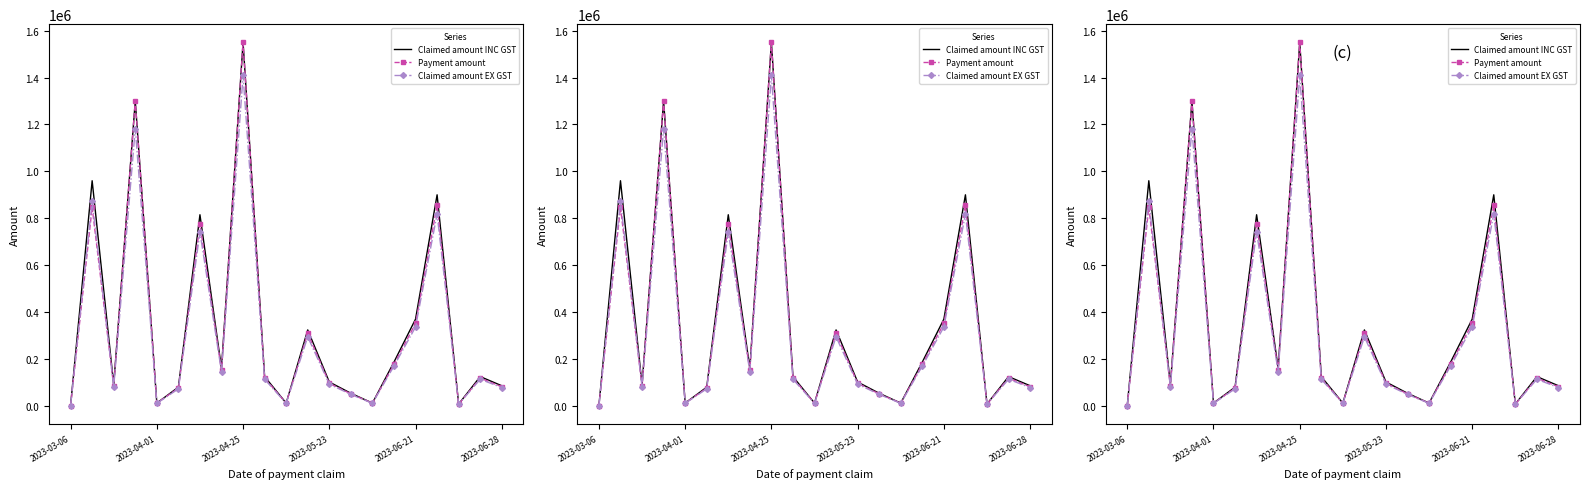

What is the difference between the second highest and minimum values in the Claimed amount INC GST series?

1298200